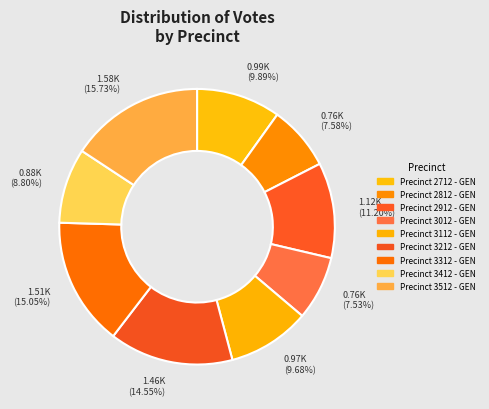

Which category has the biggest portion of the pie?

Precinct 3512 - GEN